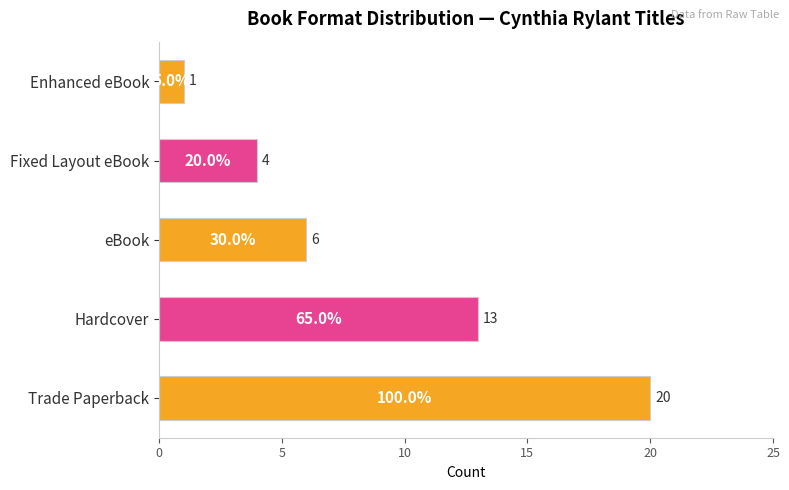

Reading bottom to top, transcribe all the data shown in this chart.

20	13	6	4	1